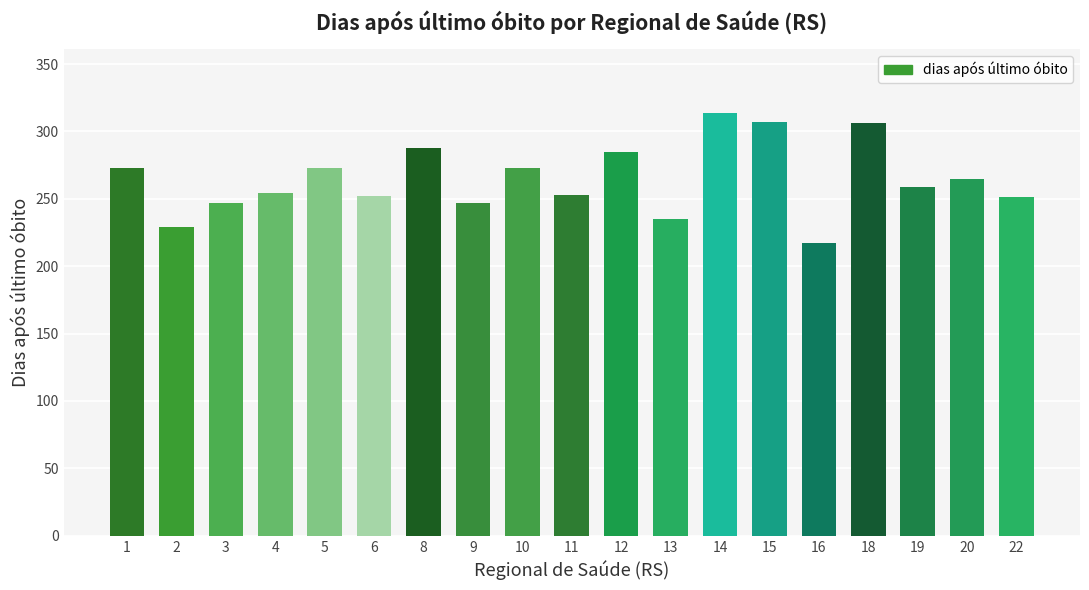

Which has a higher value, 5 or 4?

5